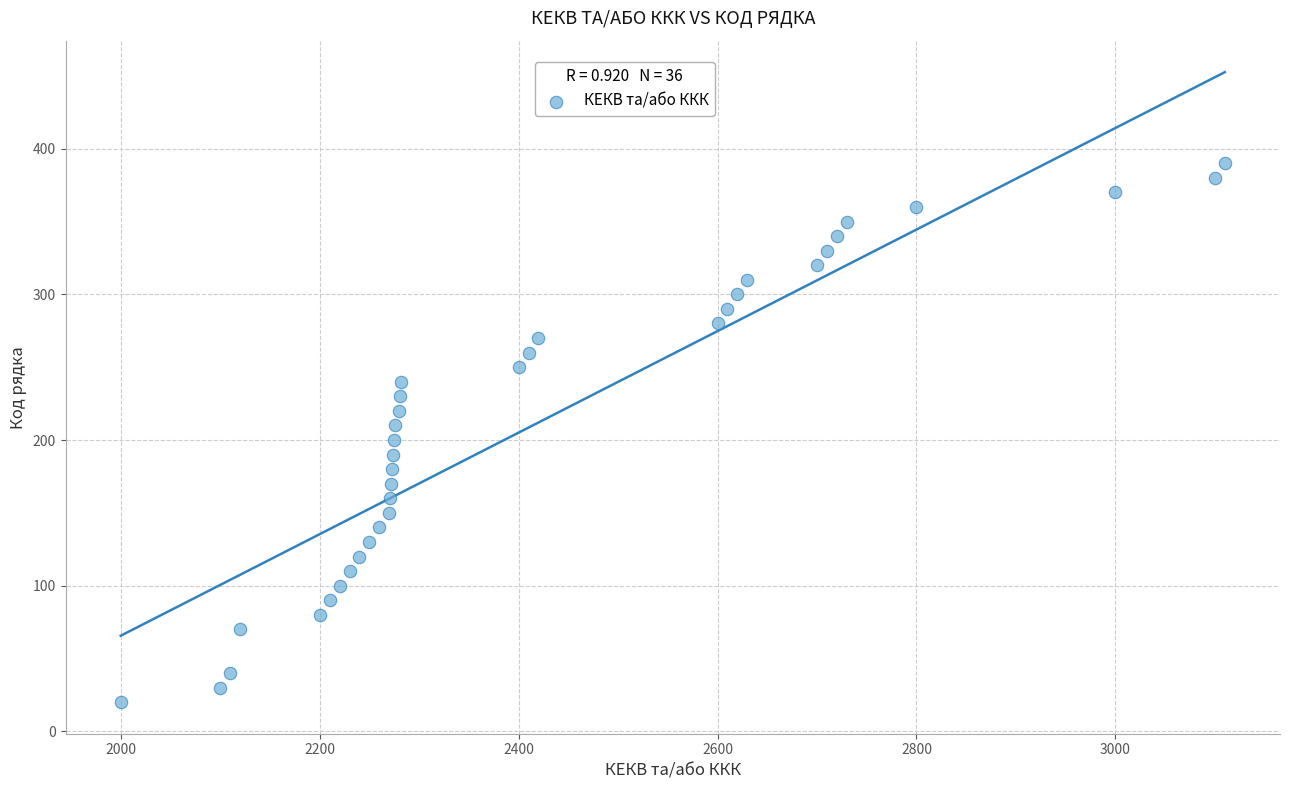

What is the range of Y values (max minus min)?

370